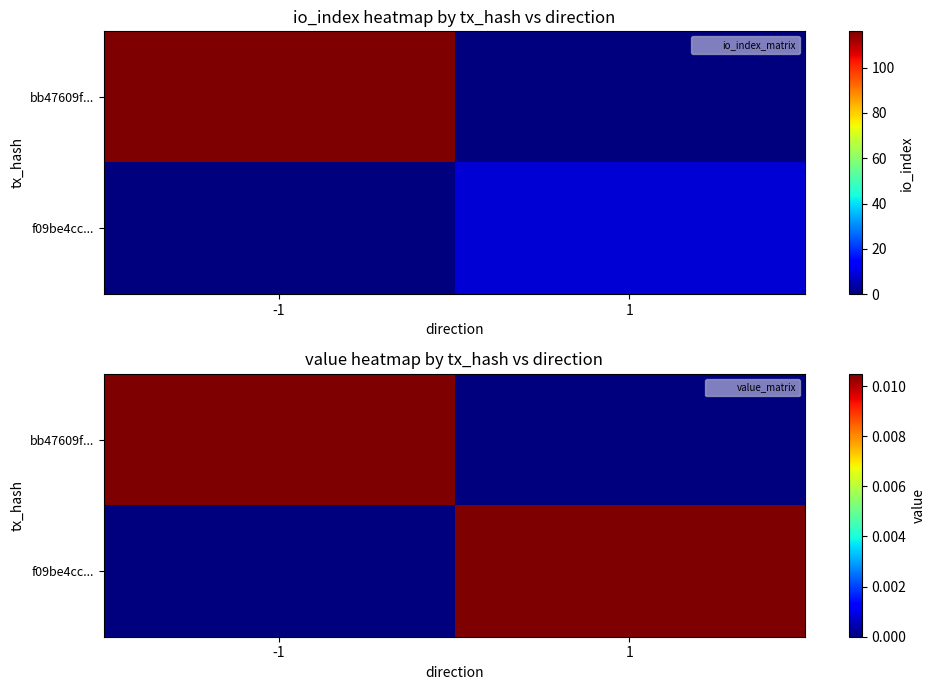

Is the value of f09be4cc... at -1 greater than the value of bb47609f... at 1?

No